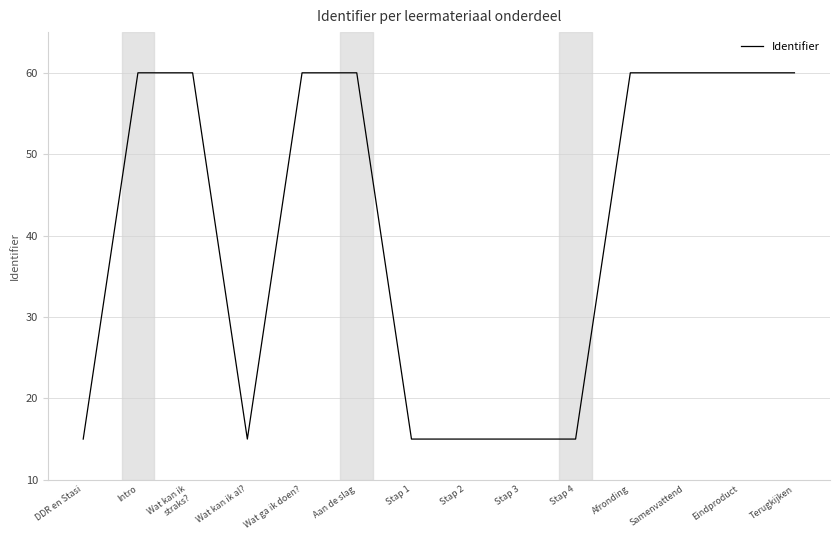

What position from the right is Samenvattend?

3